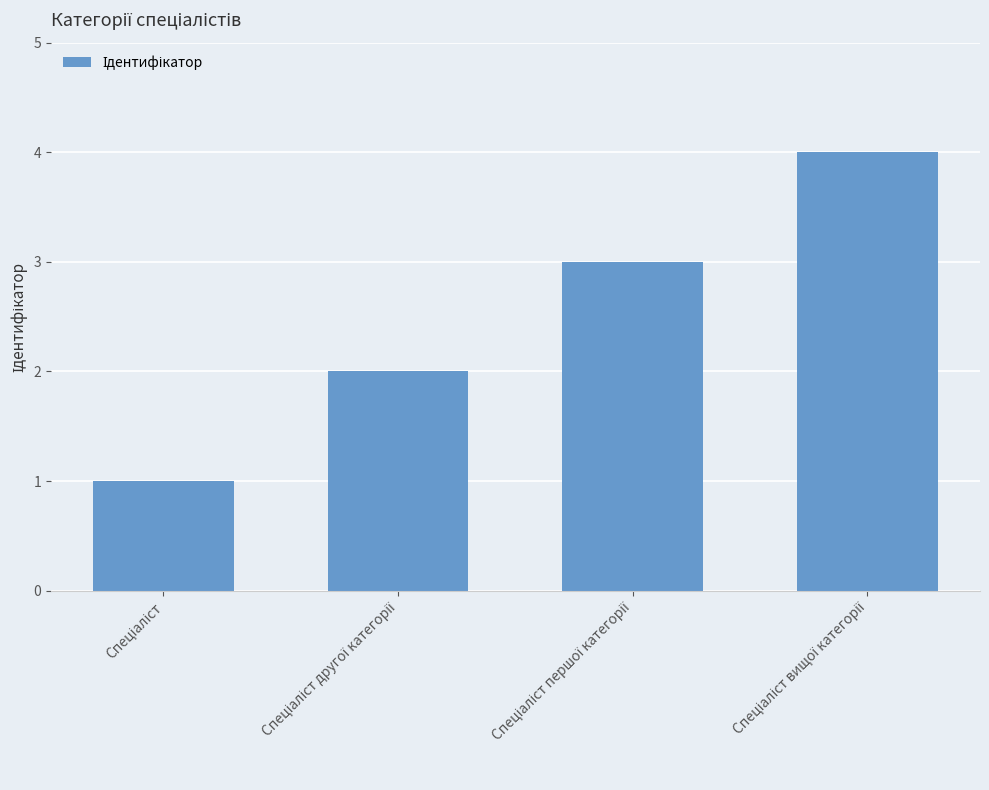

What is the difference between the maximum and minimum values?

3